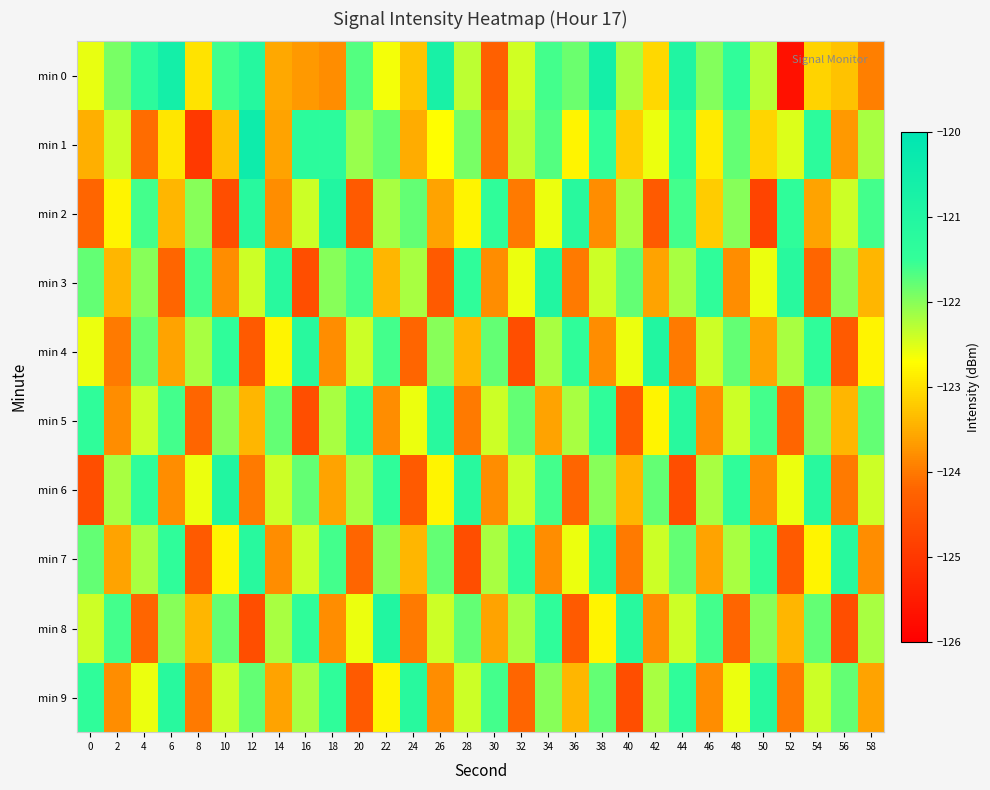

What is the spread (max minus min) of values at 2?

2.4